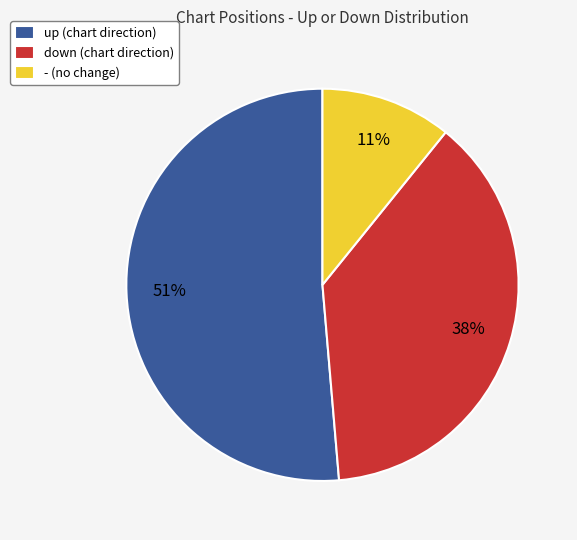

To the nearest percent, what percentage of the pie is up?

51%